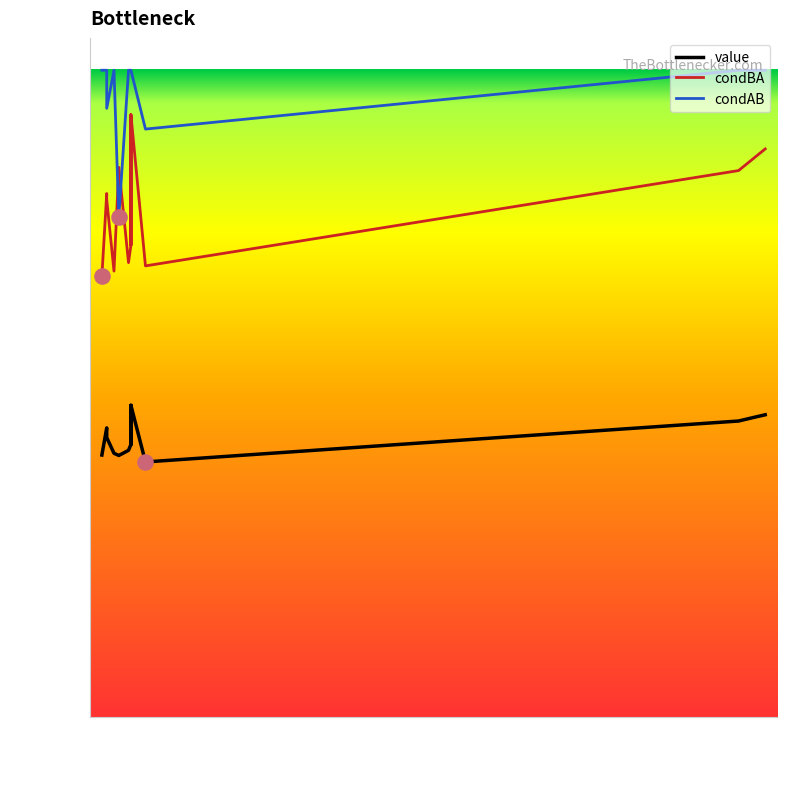

Is the value of condAB at 17 greater than the value of condBA at 289?

Yes